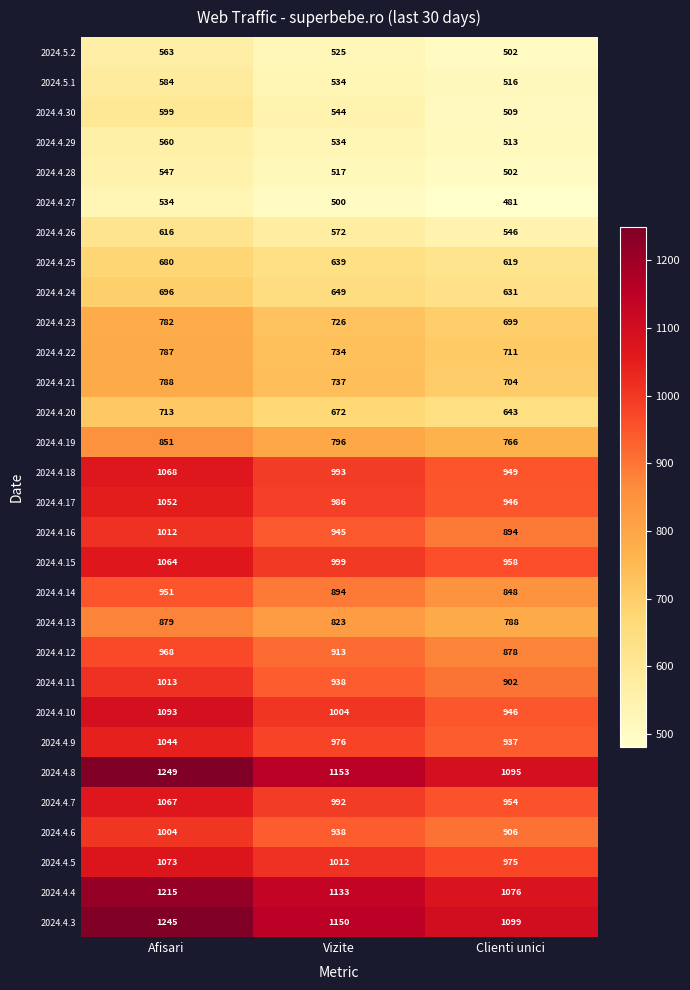

At which label is 2024.4.16 closest to 953?

Vizite